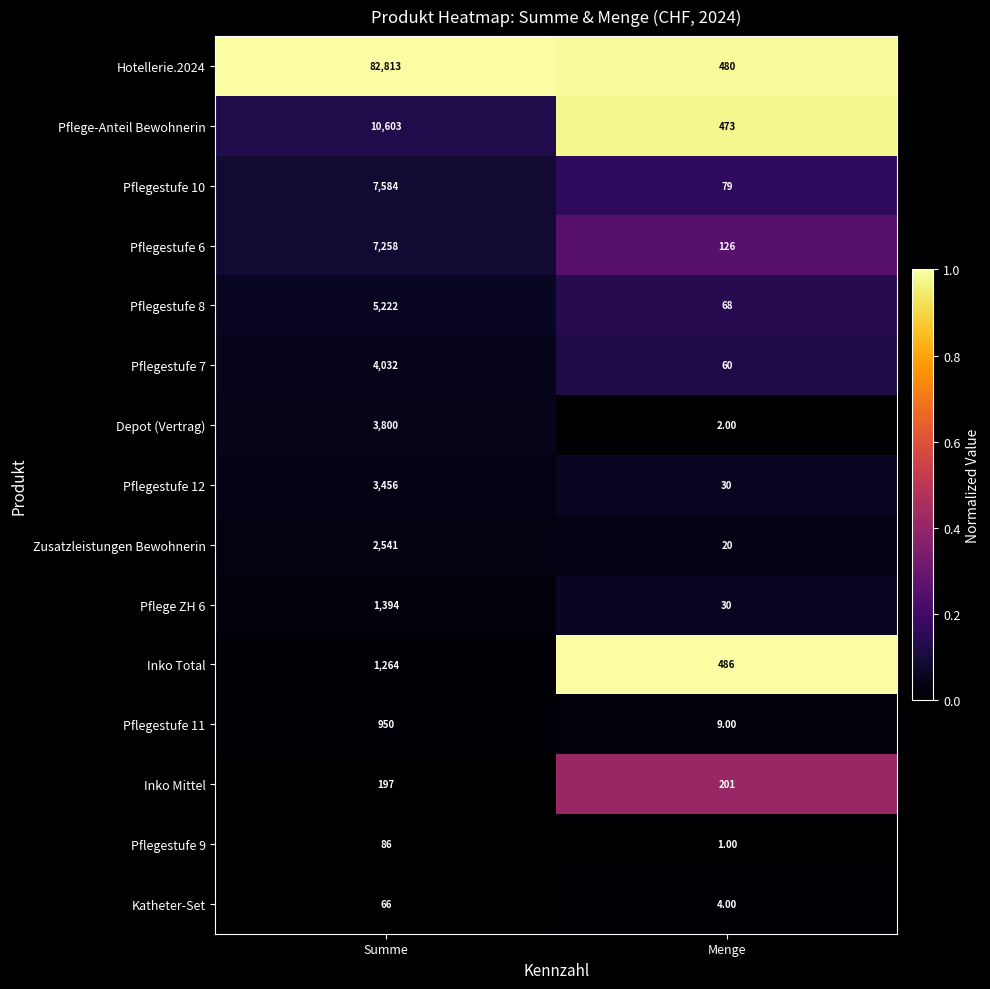

Which series has the largest range (max minus min)?

Hotellerie.2024